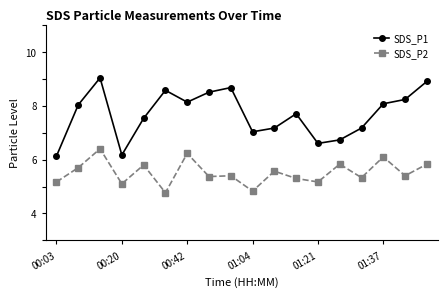

True or false: SDS_P1 and SDS_P2 intersect in this chart.

False